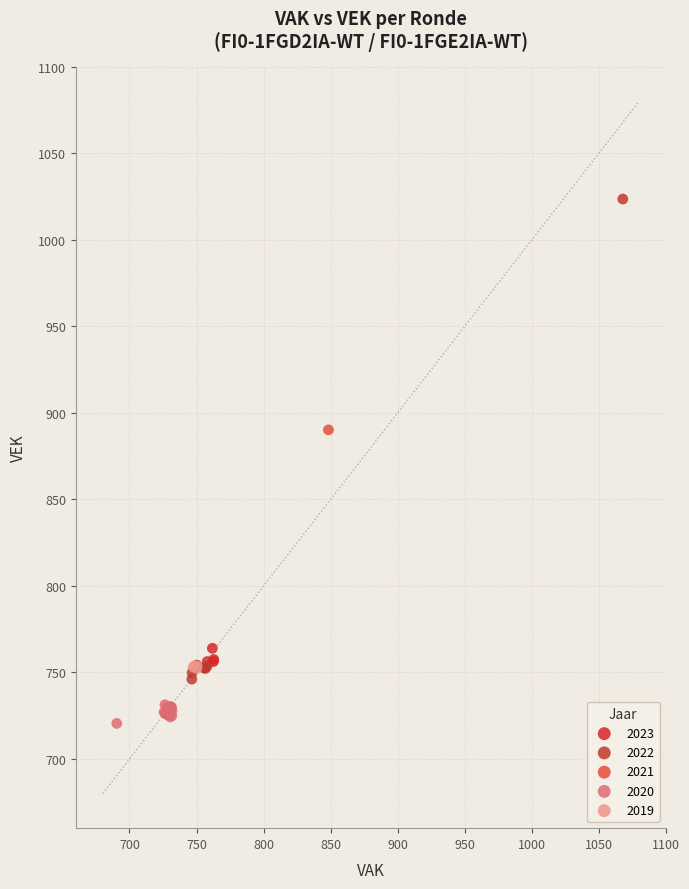

Which series contains the highest Y value?

2022